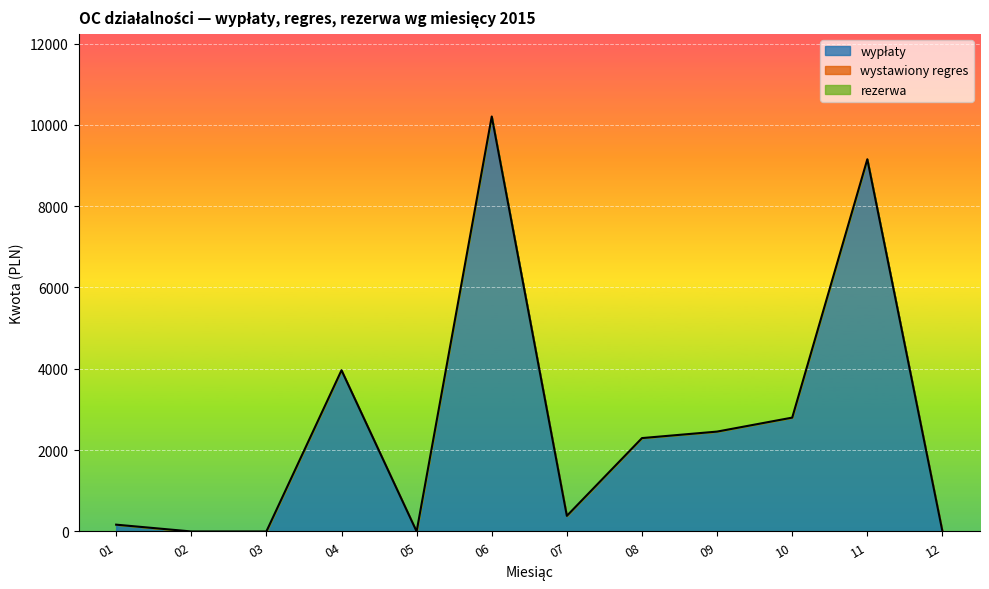

What is the change in value from 06 to 12?

-10205.6